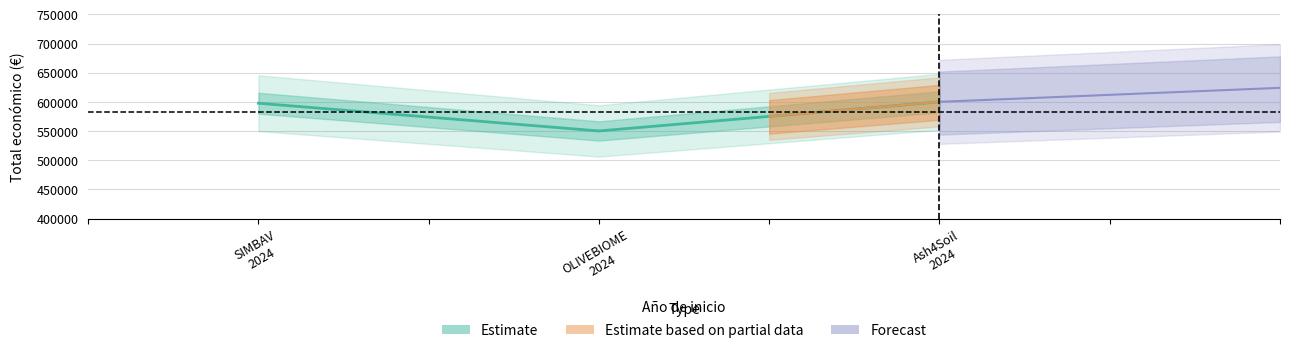

Approximately how many times larger is the value at OLIVEBIOME
2024 compared to SIMBAV
2024?

0.9